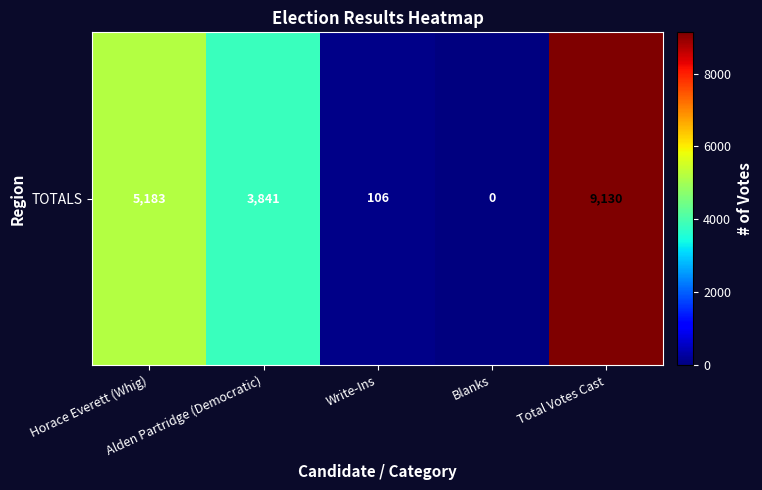

List the labels in order of value, smallest first.

Blanks, Write-Ins, Alden Partridge (Democratic), Horace Everett (Whig), Total Votes Cast